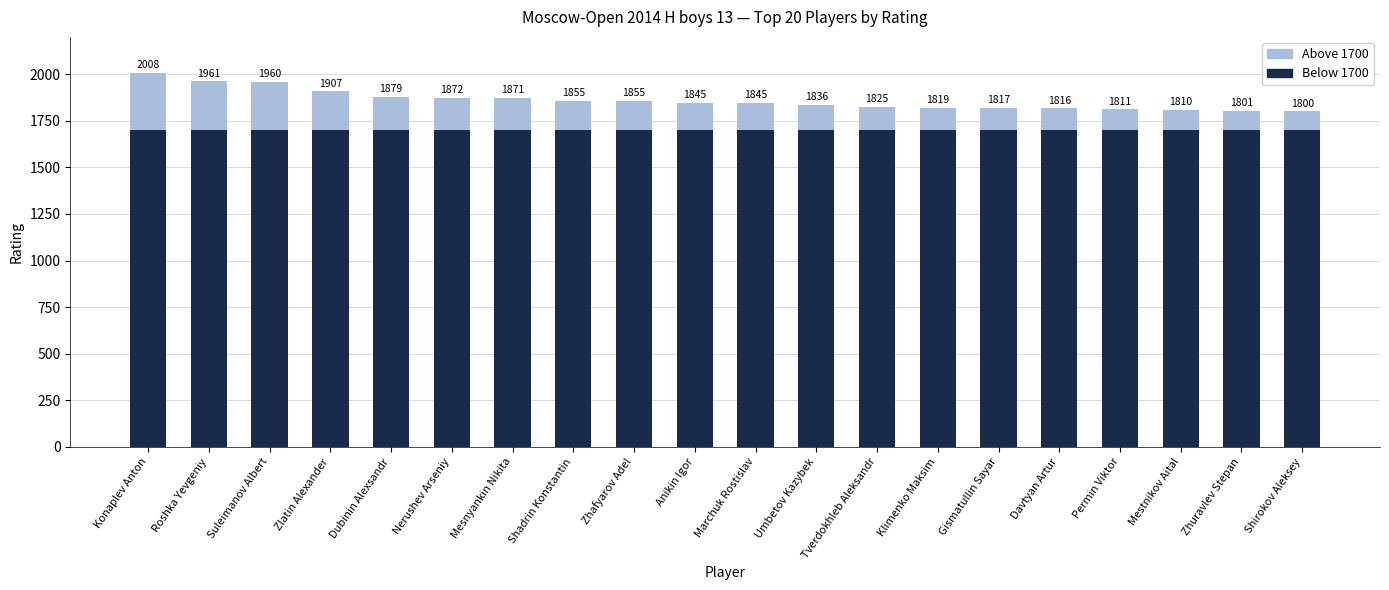

What is the sum of the Above 1700 values at Permin Viktor and Zlatin Alexander?

318